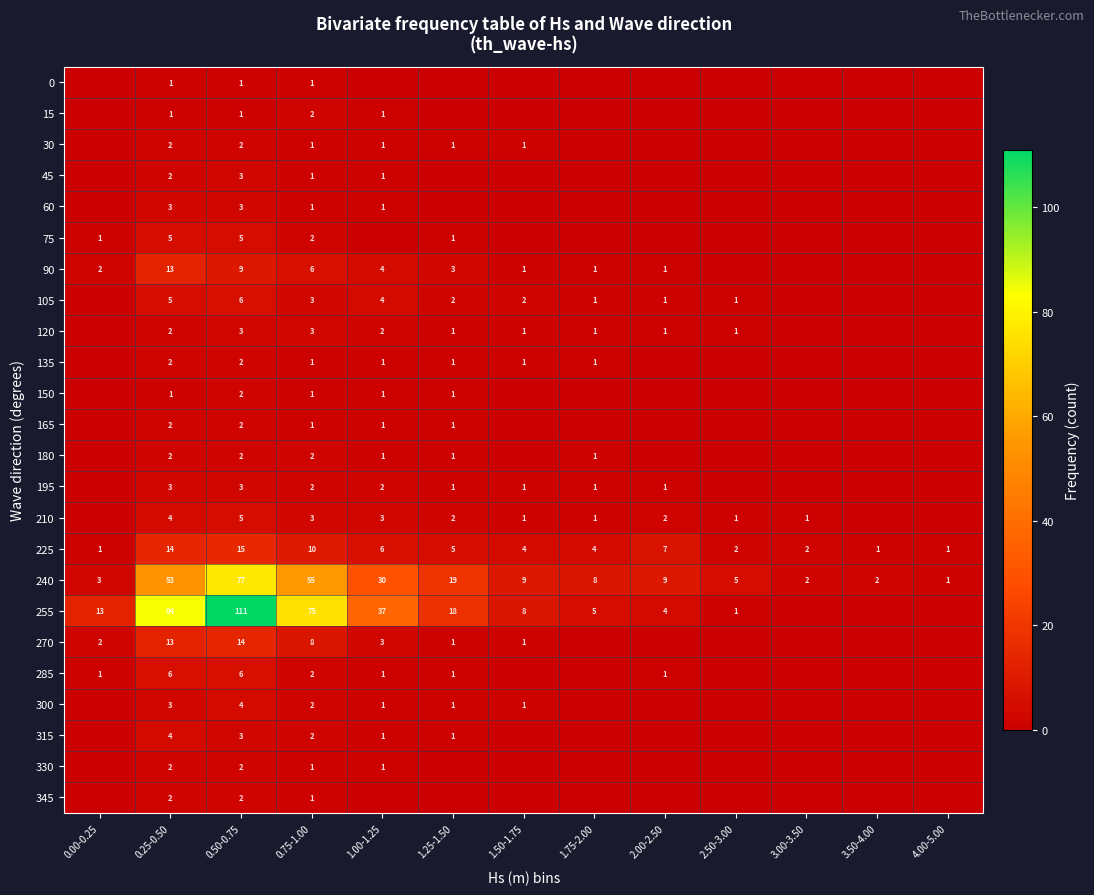

What is the total value across all series at 0.25-0.50?

229